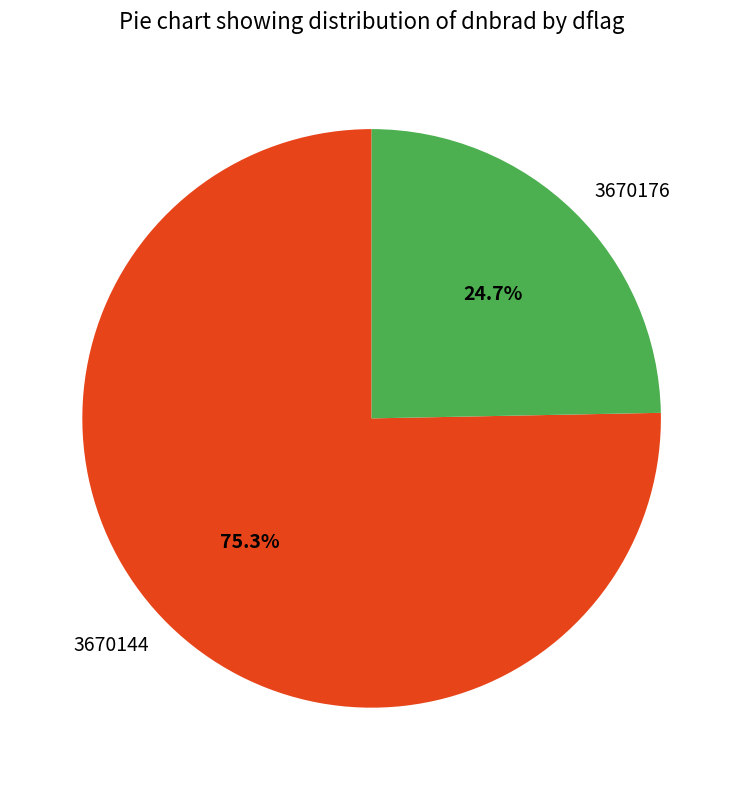

Rank the categories by value from highest to lowest.

3670144, 3670176